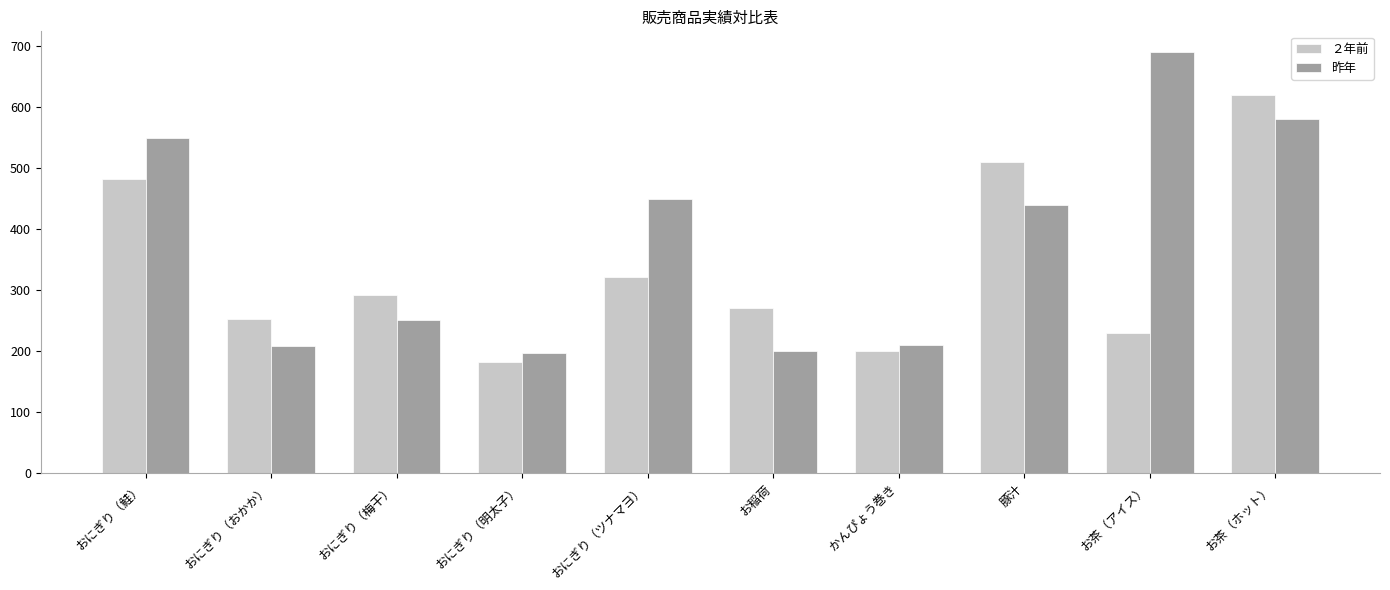

What is the difference between the maximum and minimum values in the ２年前 series?

439